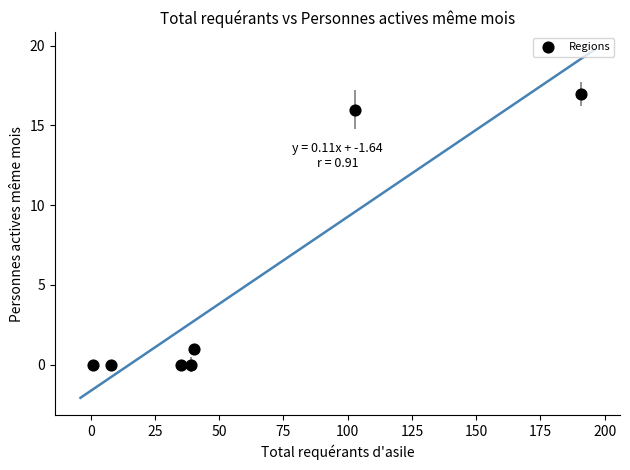

What is the range of X values (max minus min)?

190